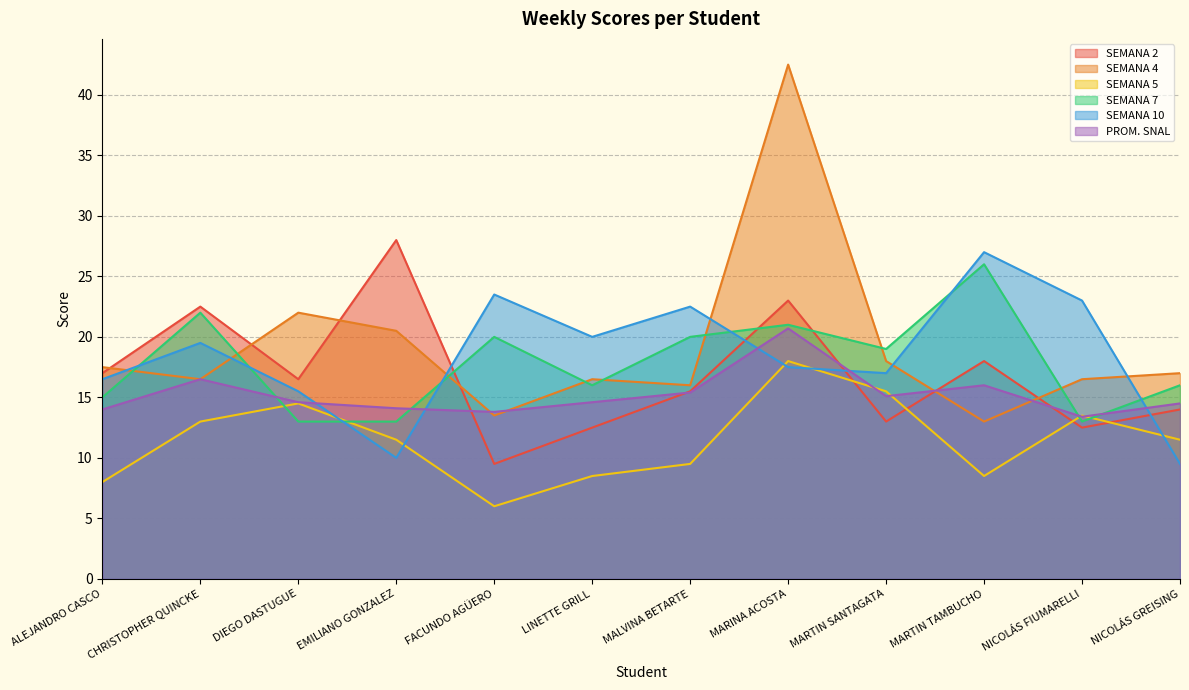

At which category does the chart reach its minimum across all series?

FACUNDO AGÜERO